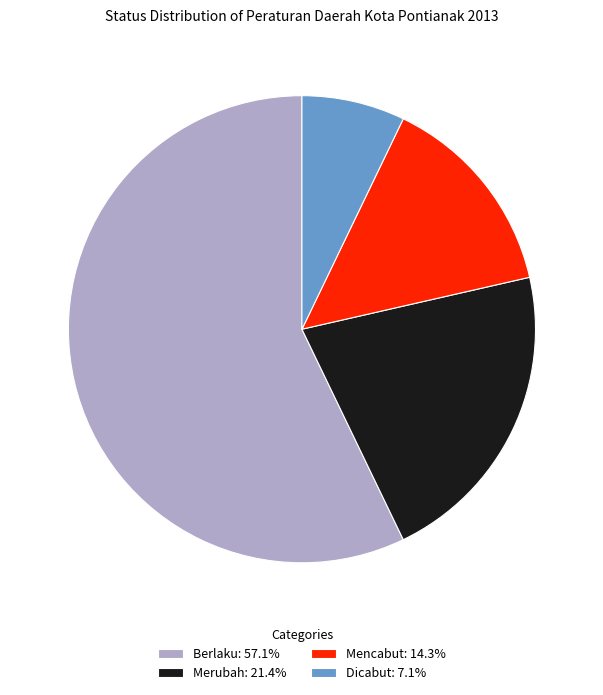

Does any single category account for the majority?

Yes